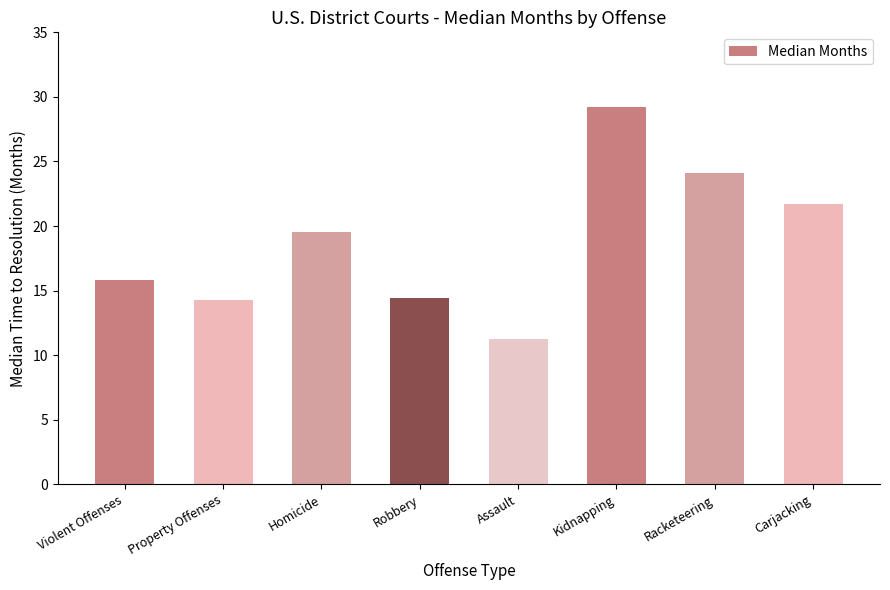

Does the chart contain any negative values?

No